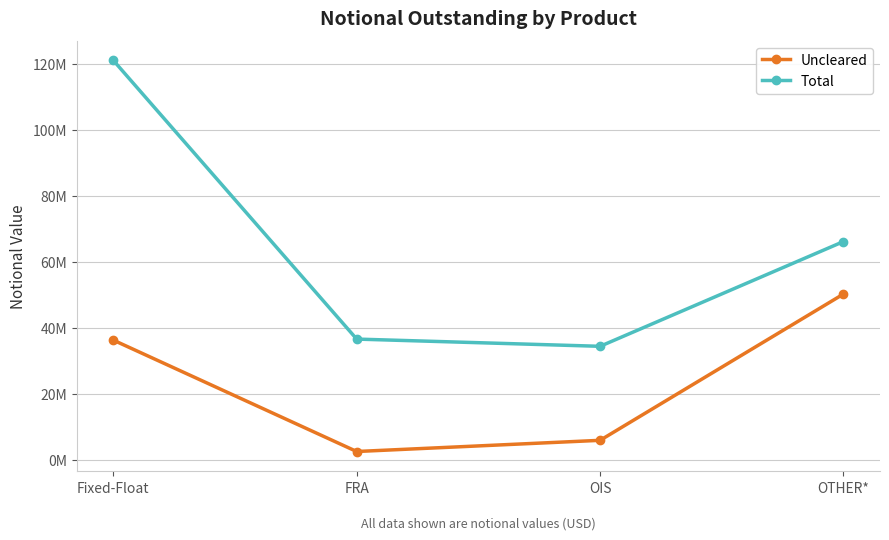

What is the minimum value for Uncleared?

2578972